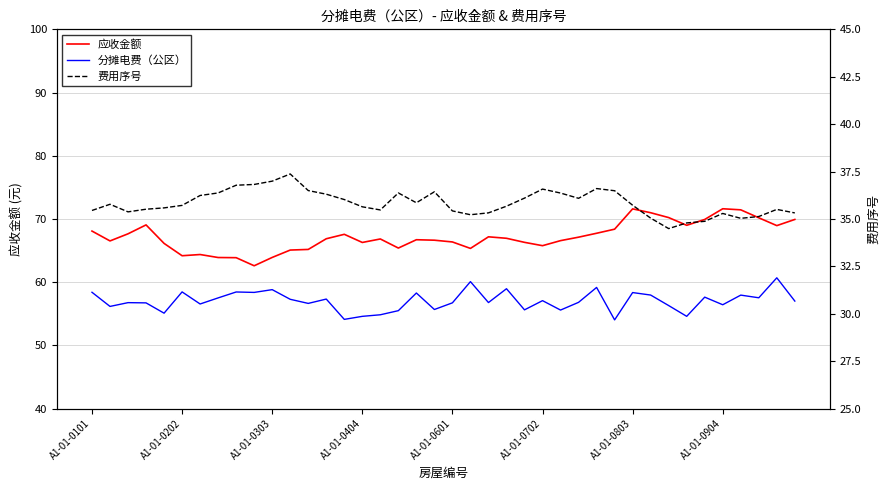

Does the chart display data point markers on the line(s)?

No